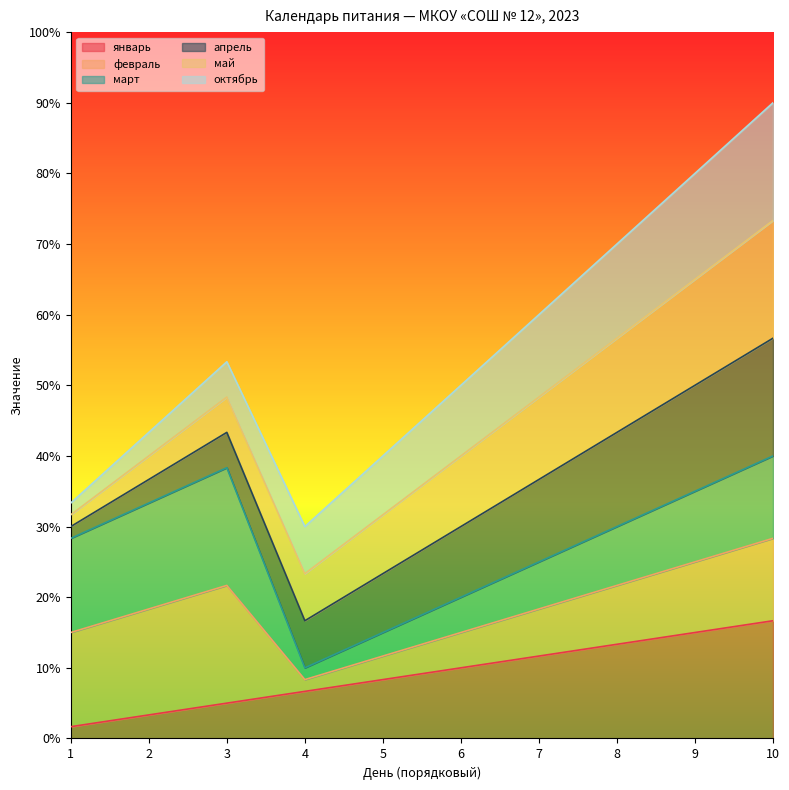

Which series has the largest total across all categories?

январь